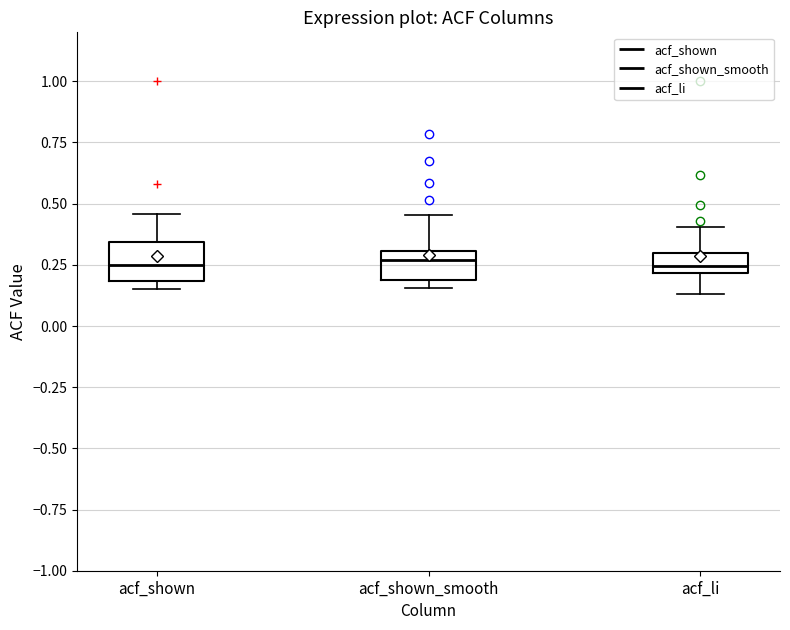

Reading left to right, read every box against the y-axis: the position of its median line, the range the box covers, and the ends of its whiskers. The values are not printed on the chart, so give them approximately, as read against the axis.

acf_shown: median 0.25, box 0.20 to 0.35, whiskers 0.15 to 0.45
acf_shown_smooth: median 0.25, box 0.20 to 0.30, whiskers 0.15 to 0.45
acf_li: median 0.25, box 0.20 to 0.30, whiskers 0.15 to 0.40